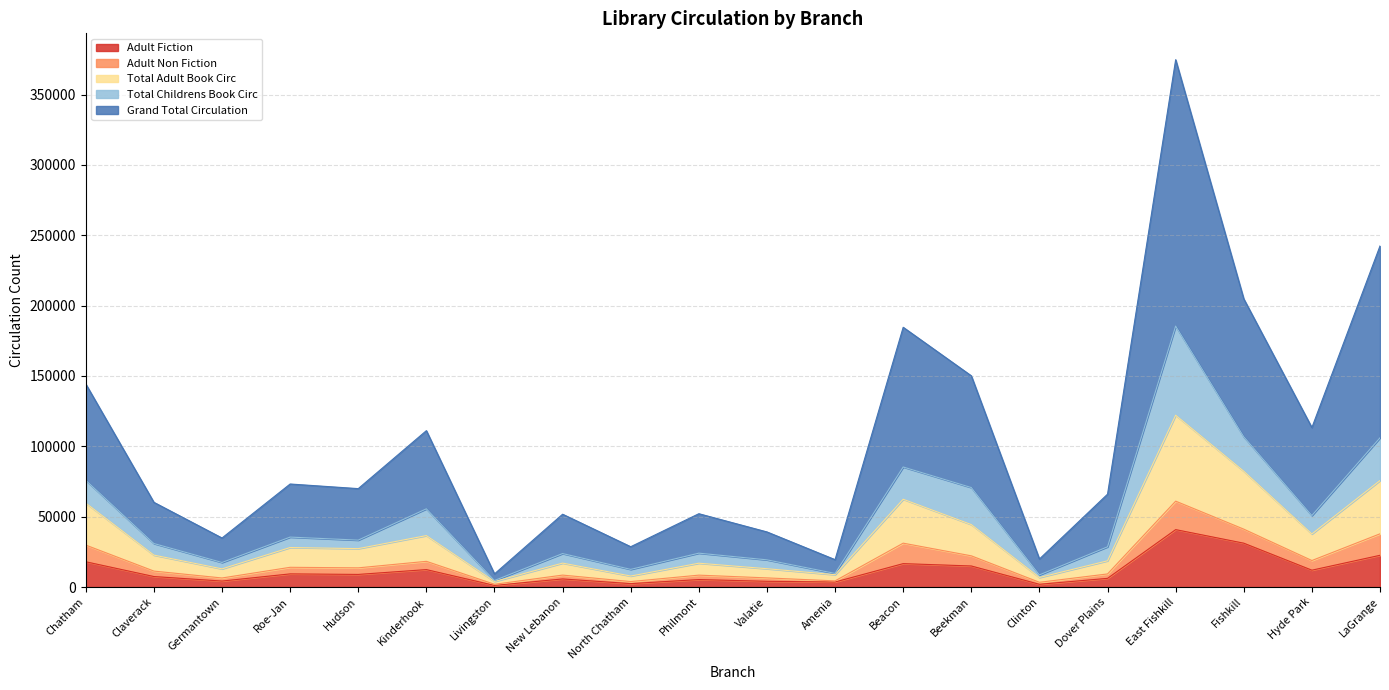

What is the difference between the Adult Fiction values at Philmont and Fishkill?

25848